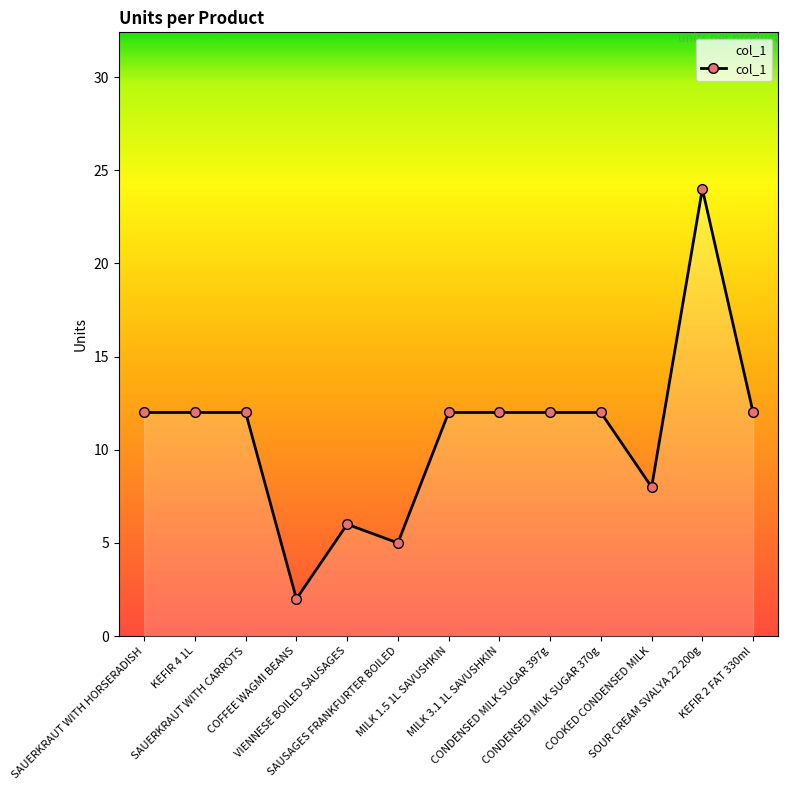

What is the difference between the maximum and second lowest values?

19